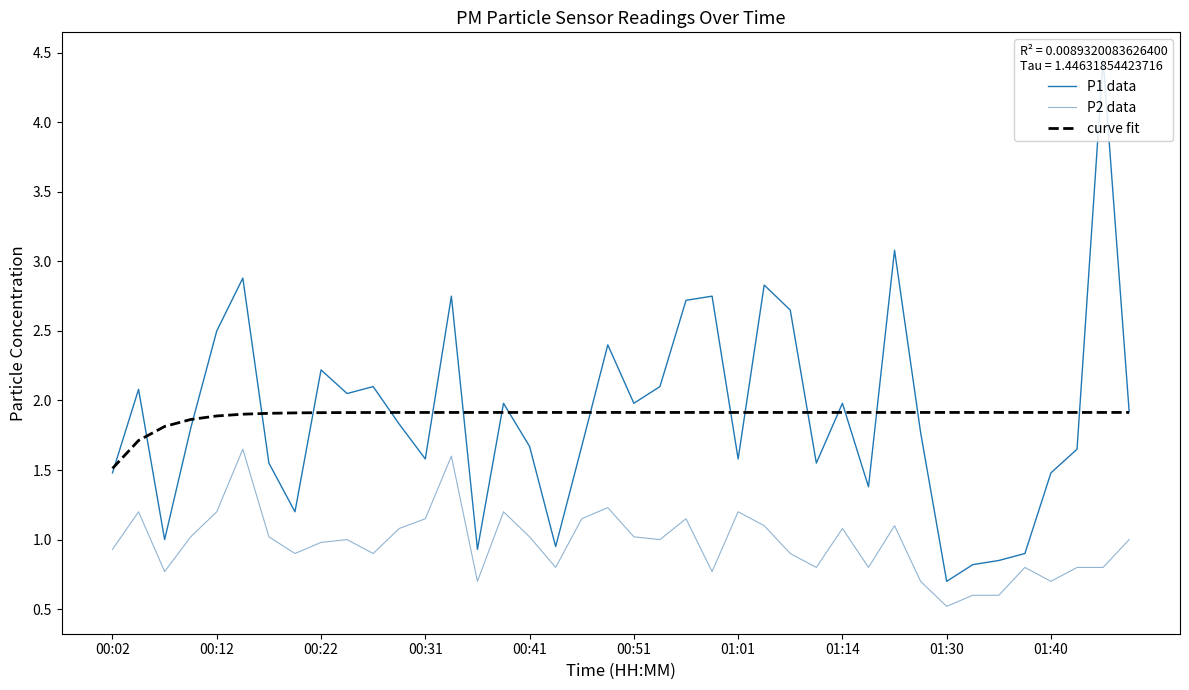

What is the lowest value of the P1 data series?

0.7